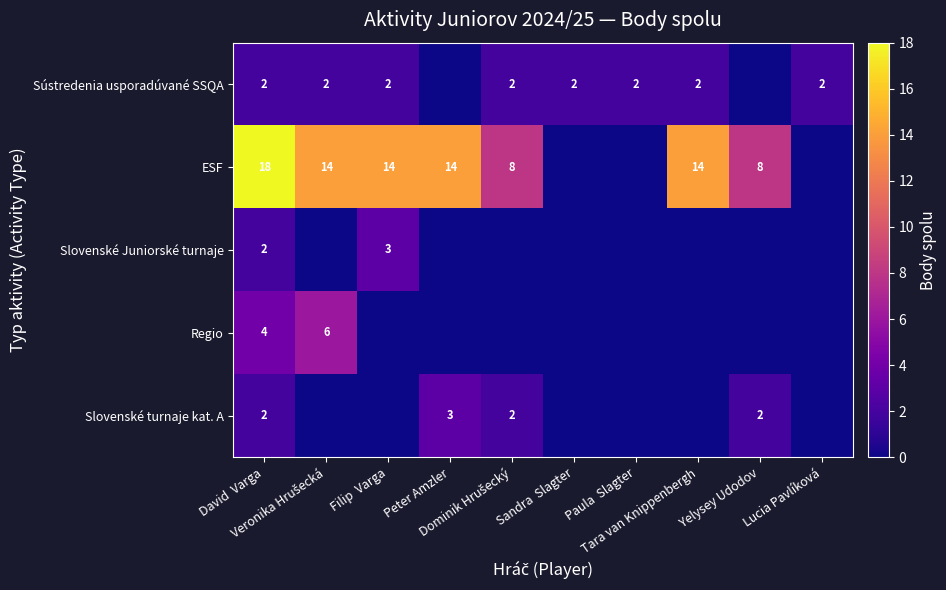

Which label corresponds to the smallest value in the chart?

Peter Amzler